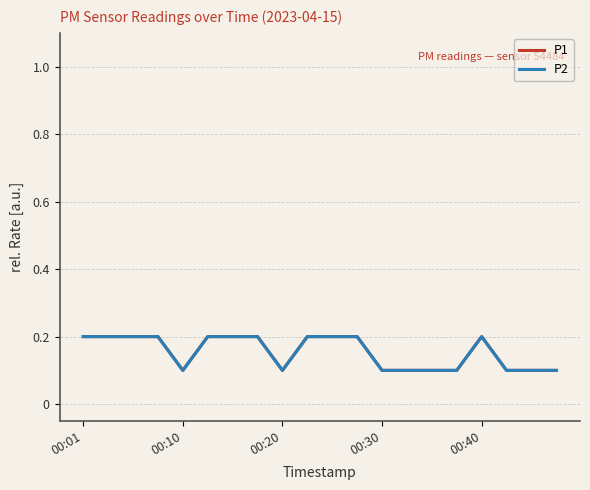

What is the total value across all series at 19?

0.2